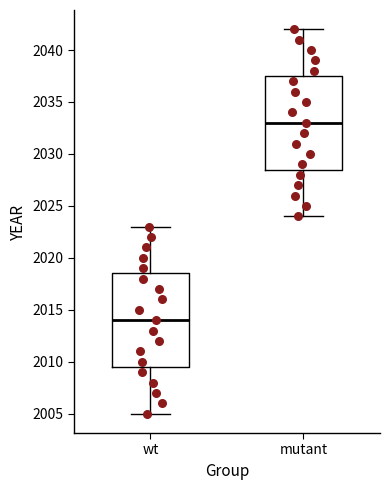

Reading left to right, read every box against the y-axis: the position of its median line, the range the box covers, and the ends of its whiskers. The values are not printed on the chart, so give them approximately, as read against the axis.

wt: median 2014.0, box 2009.5 to 2018.5, whiskers 2005.0 to 2023.0
mutant: median 2033.0, box 2028.5 to 2037.5, whiskers 2024.0 to 2042.0